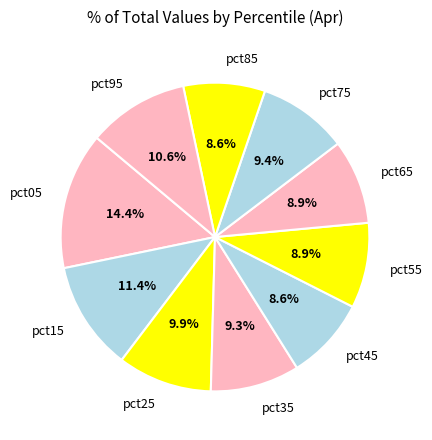

Does pct05 account for over 50% of the chart?

No